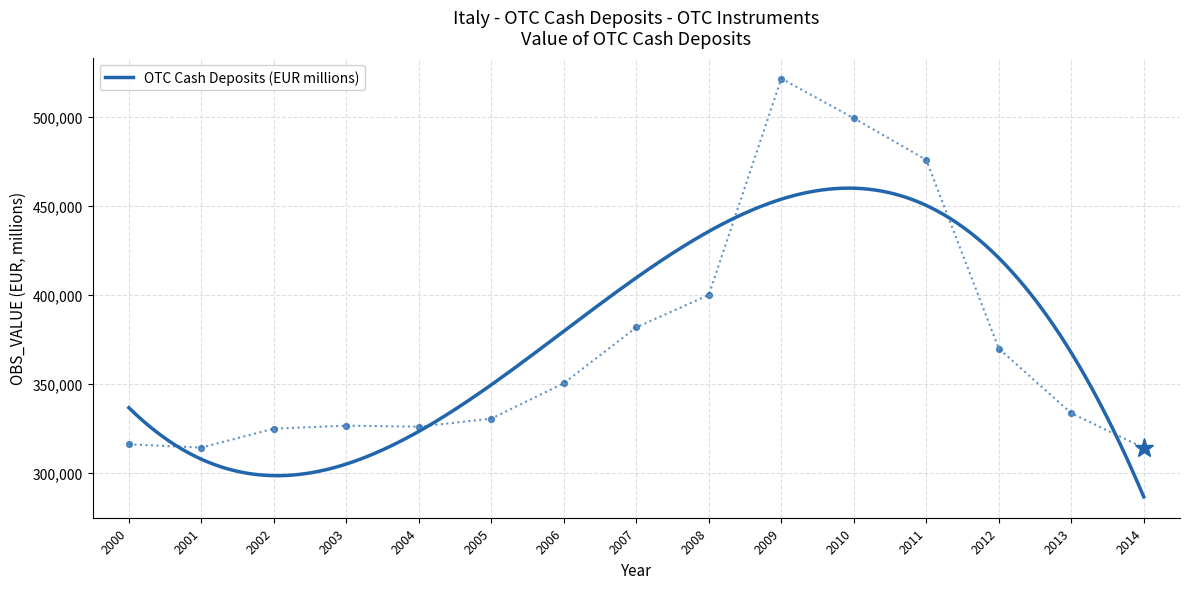

Which has a higher value, 2000 or 2014?

2000